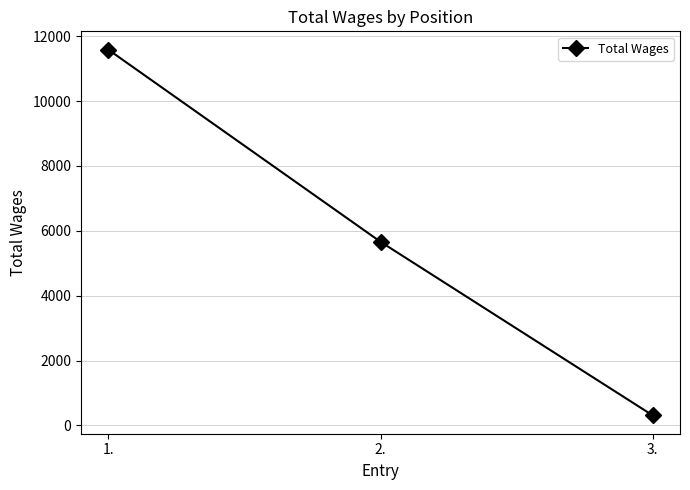

Is it true that the value at 2. is 8942?

False